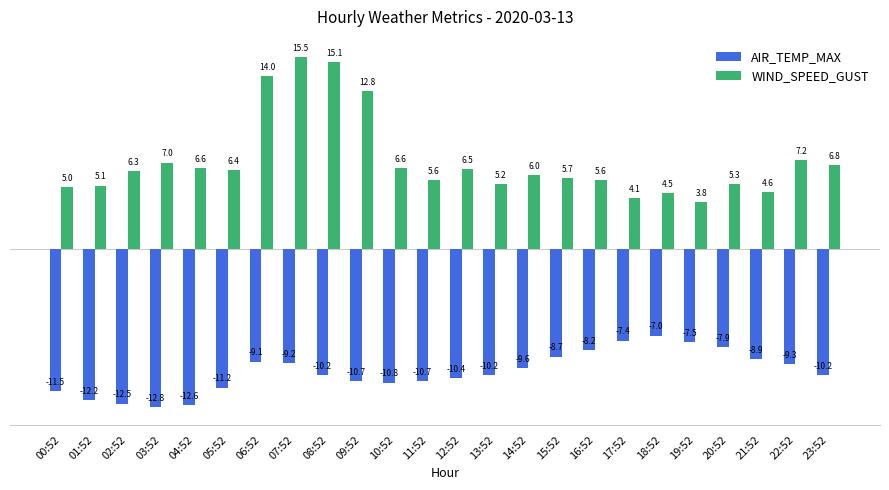

List the series in order of their overall mean, lowest first.

AIR_TEMP_MAX, WIND_SPEED_GUST